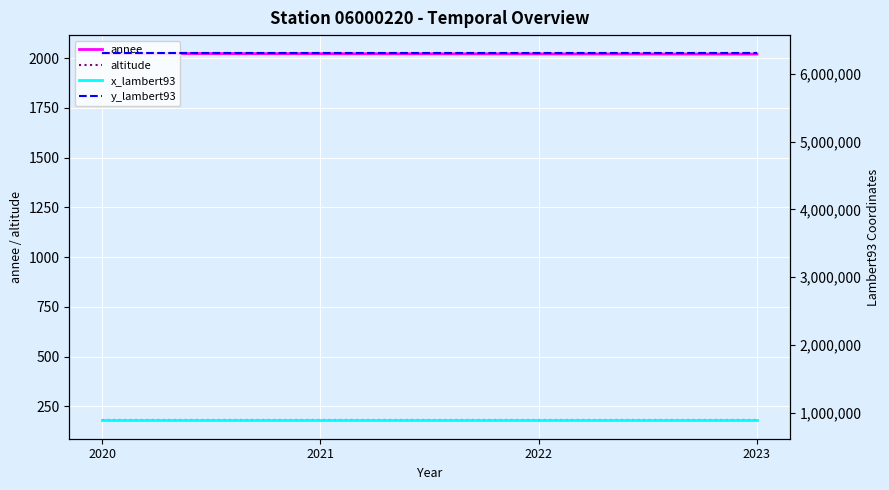

What is the maximum value shown in the chart?

6298579